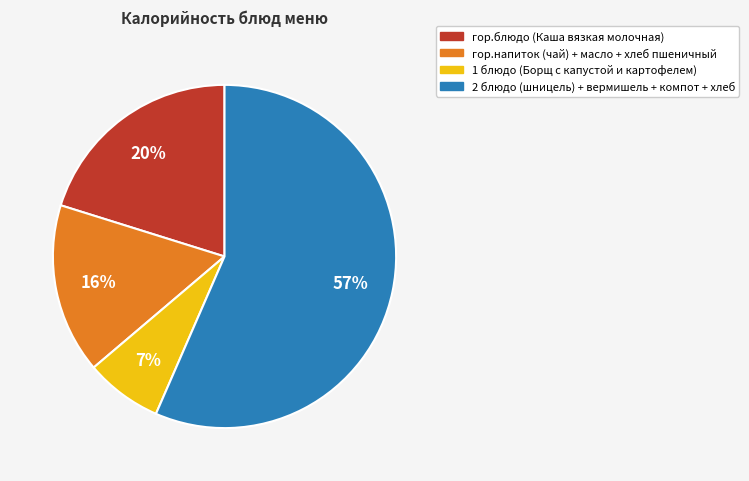

Does any single category account for the majority?

Yes